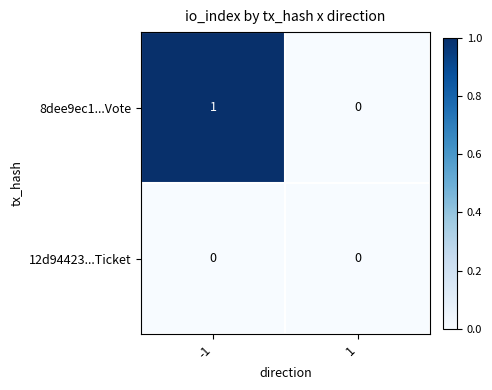

True or false: 12d94423...Ticket has a value of 0 at -1.

True